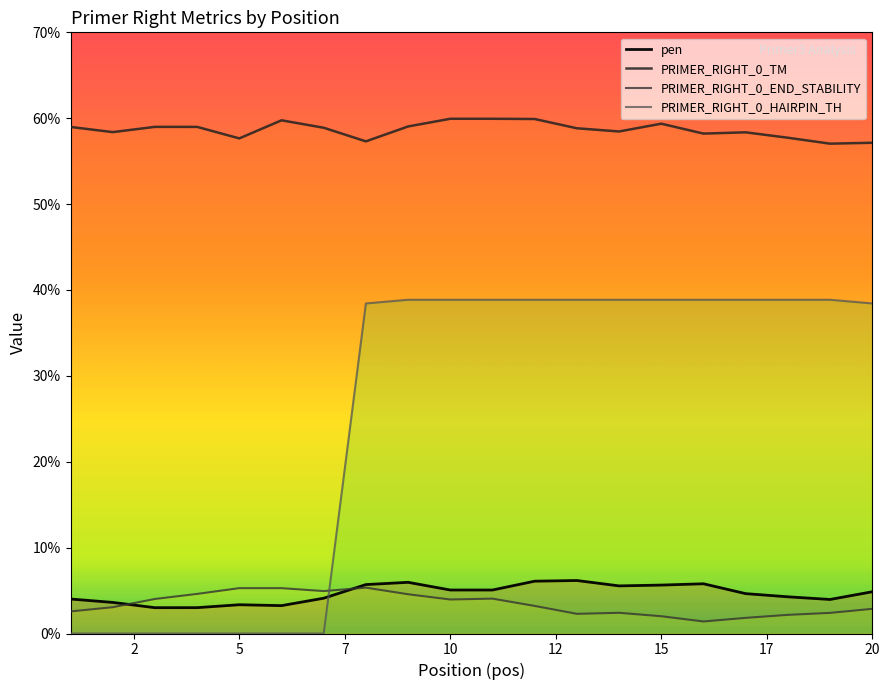

True or false: PRIMER_RIGHT_0_END_STABILITY and PRIMER_RIGHT_0_TM cross at least once.

False